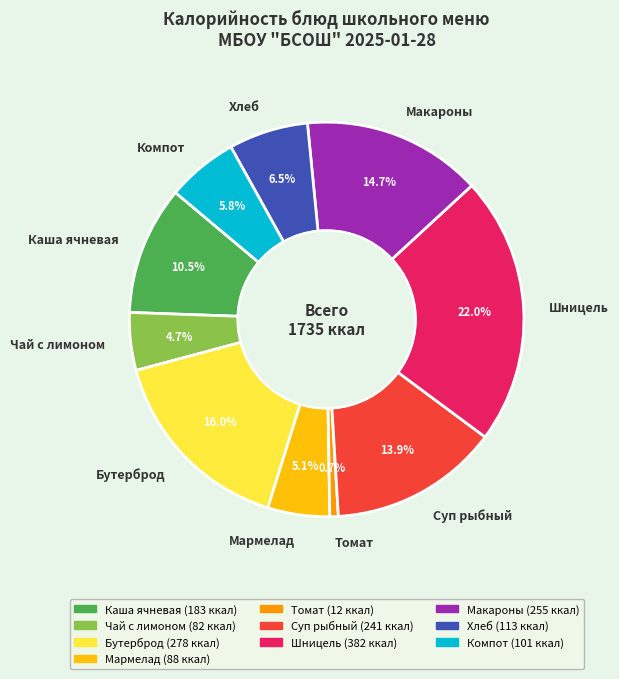

How many segments does this pie chart have?

10